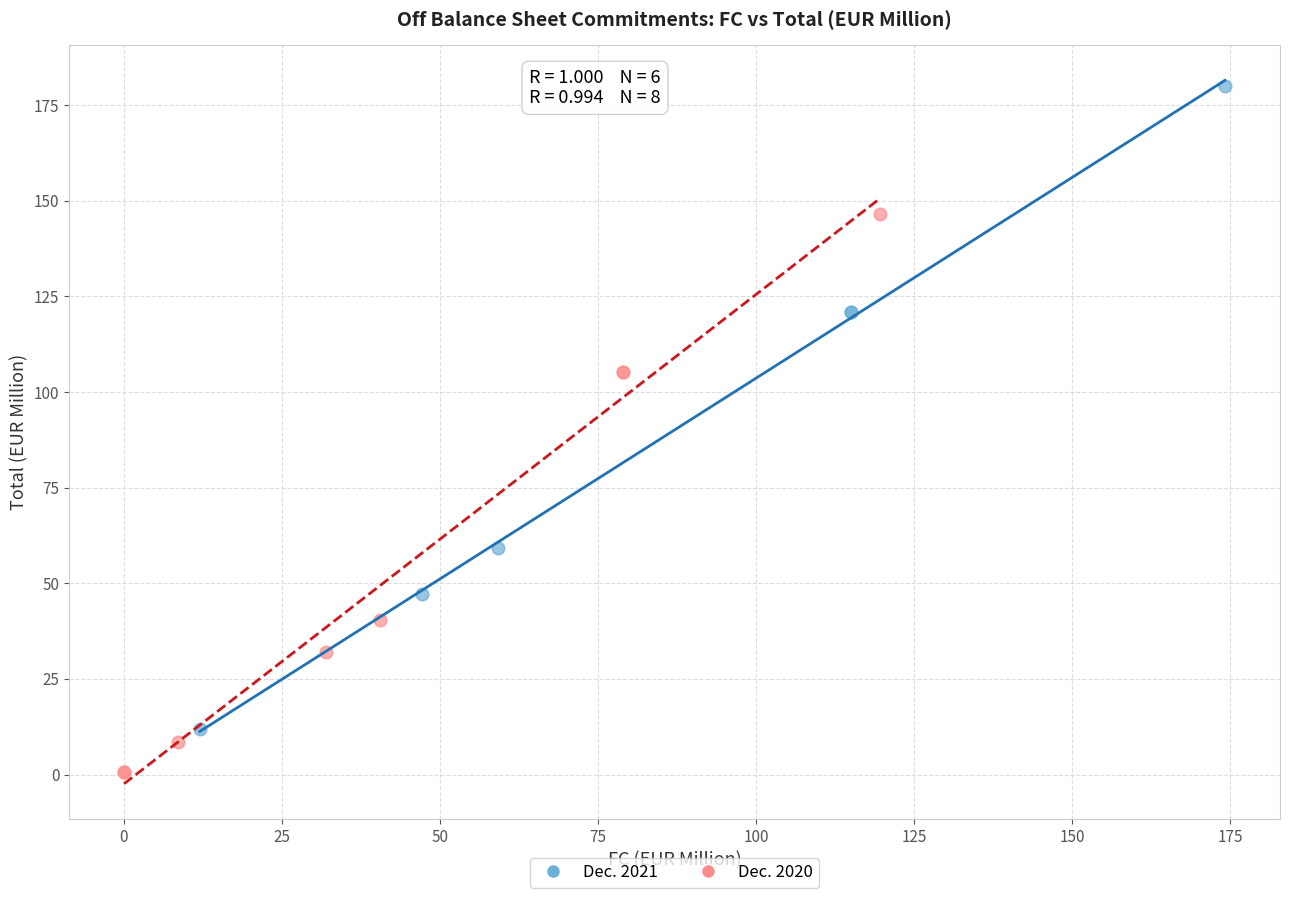

Which series contains the lowest Y value?

Dec. 2020